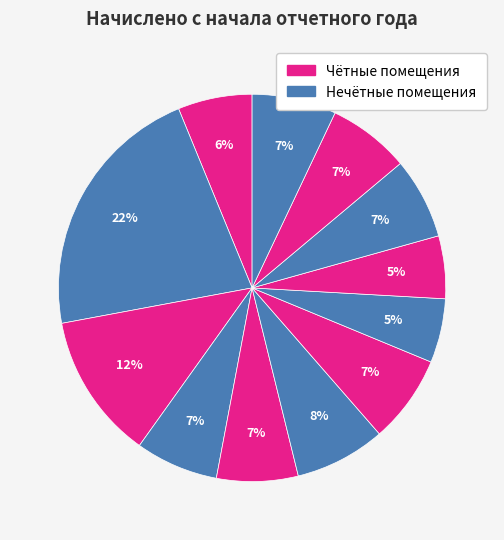

How many slices are in this pie chart?

12